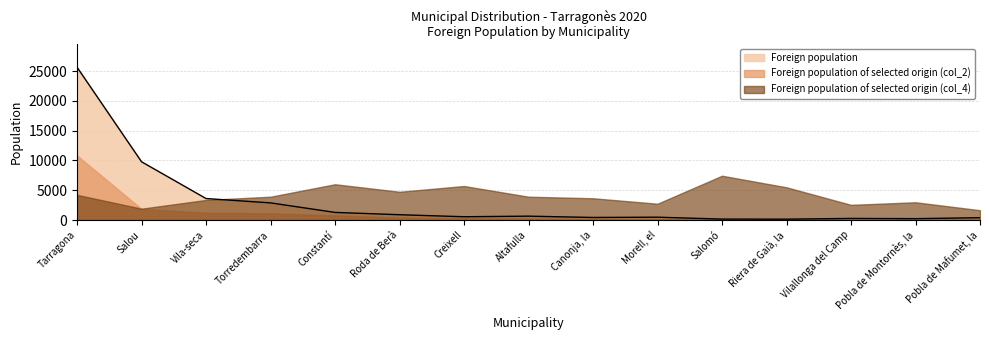

True or false: Foreign population and Foreign population of selected origin (col_2) cross at least once.

False